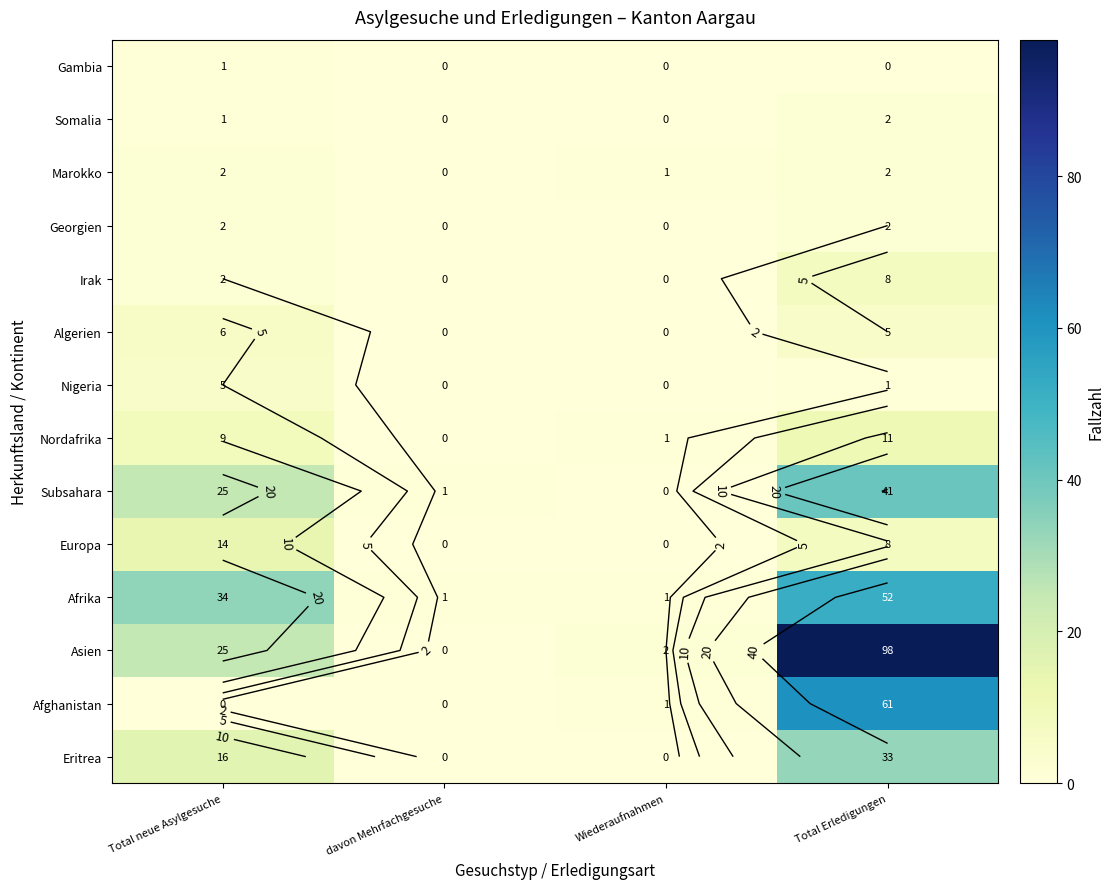

Is the value of Gambia at Wiederaufnahmen greater than the value of Somalia at Wiederaufnahmen?

No